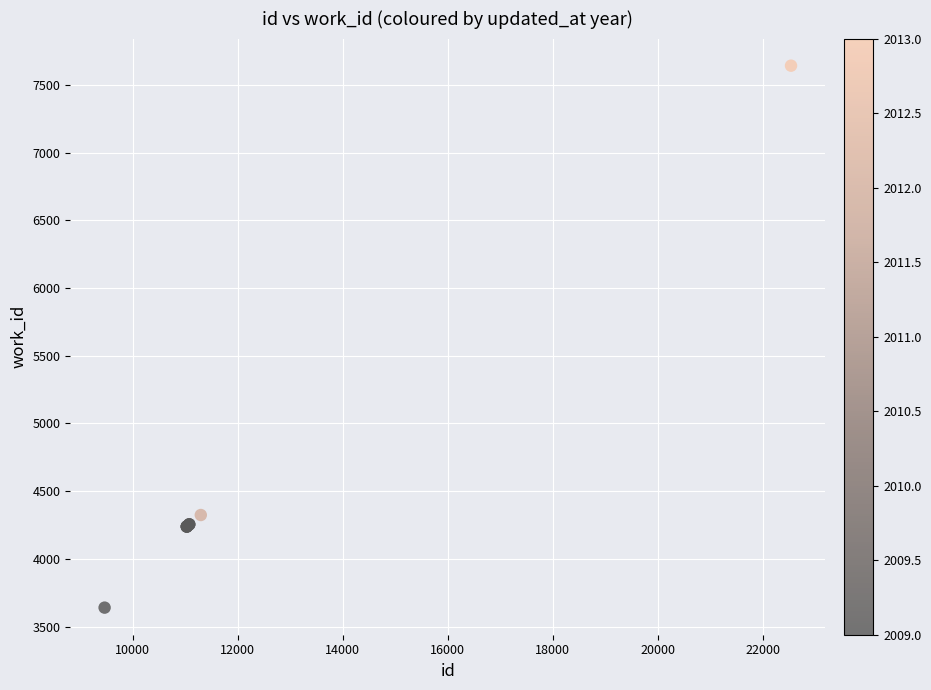

What Y value in the scatter plot is closest to 5641?

4324